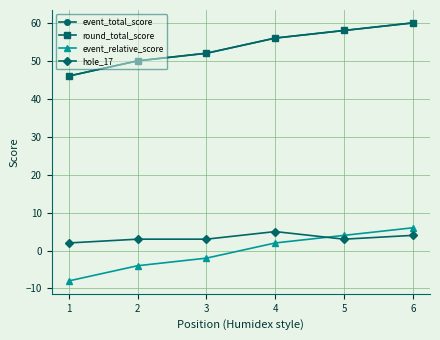

At which label is event_relative_score closest to -1?

3